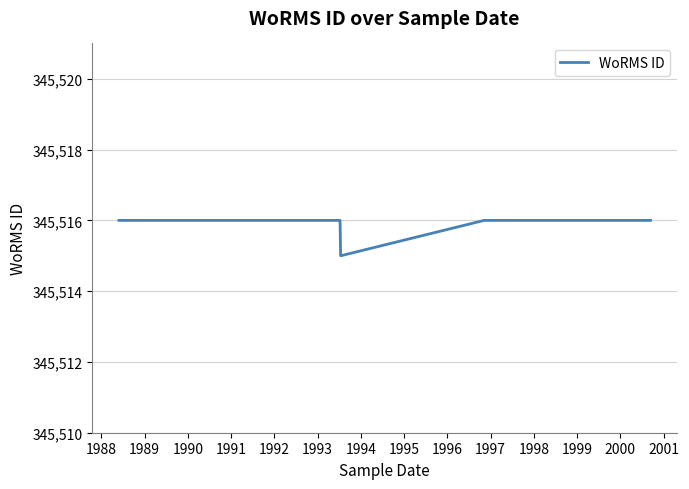

True or false: the data shows 606607 at 1988.

False